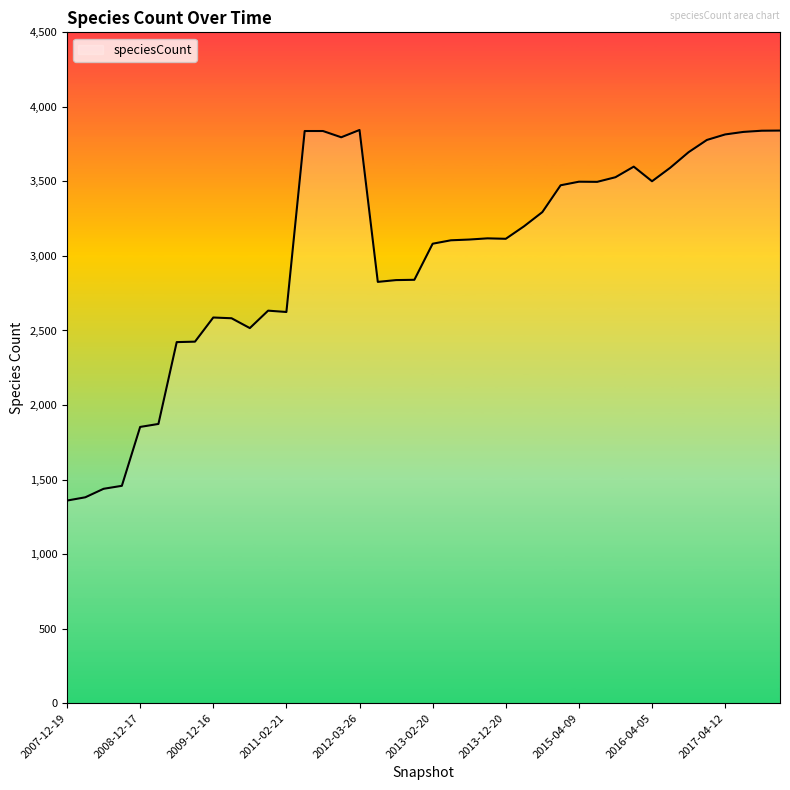

What is the difference between the maximum and minimum values?

2486